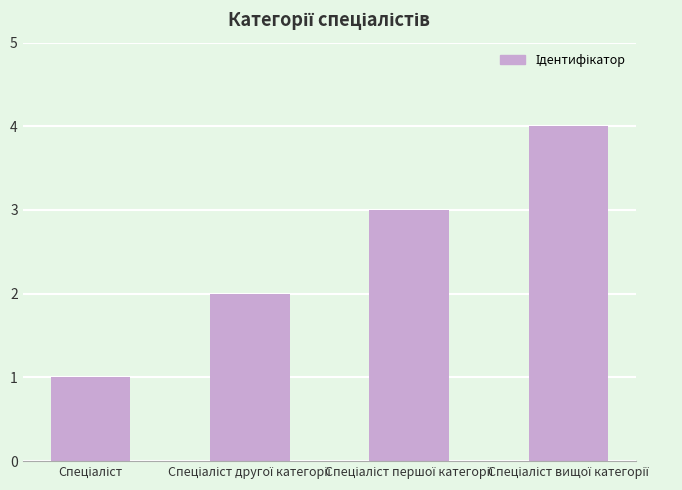

What is the maximum value shown in the chart?

4